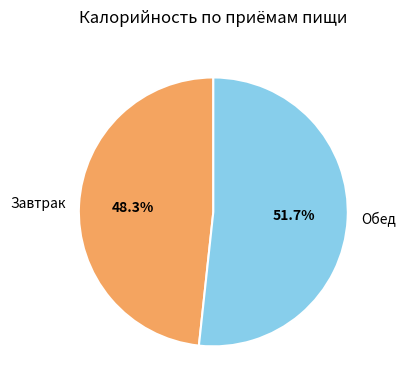

To the nearest percent, what is the difference between the largest and smallest slice percentages?

3%